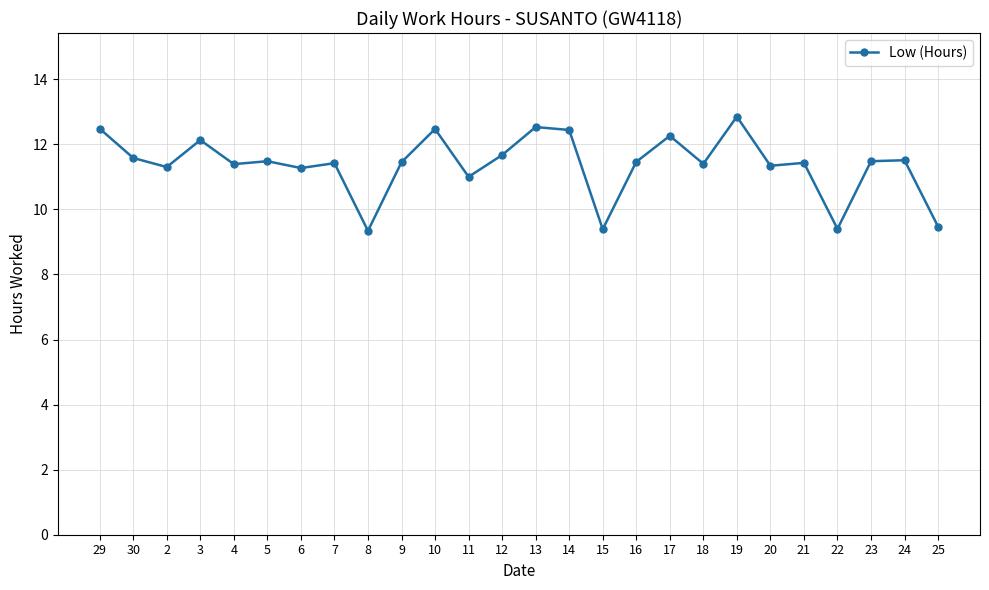

How many series are shown in this chart?

1